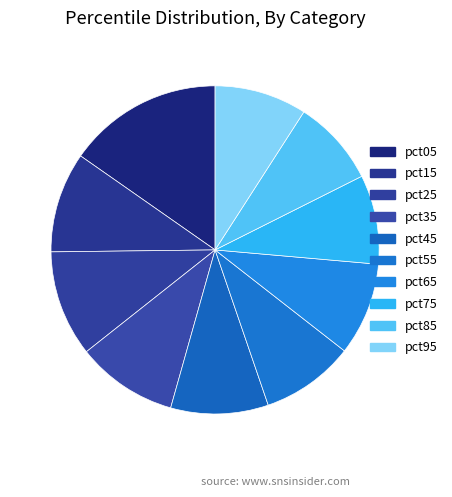

How many slices are in this pie chart?

10